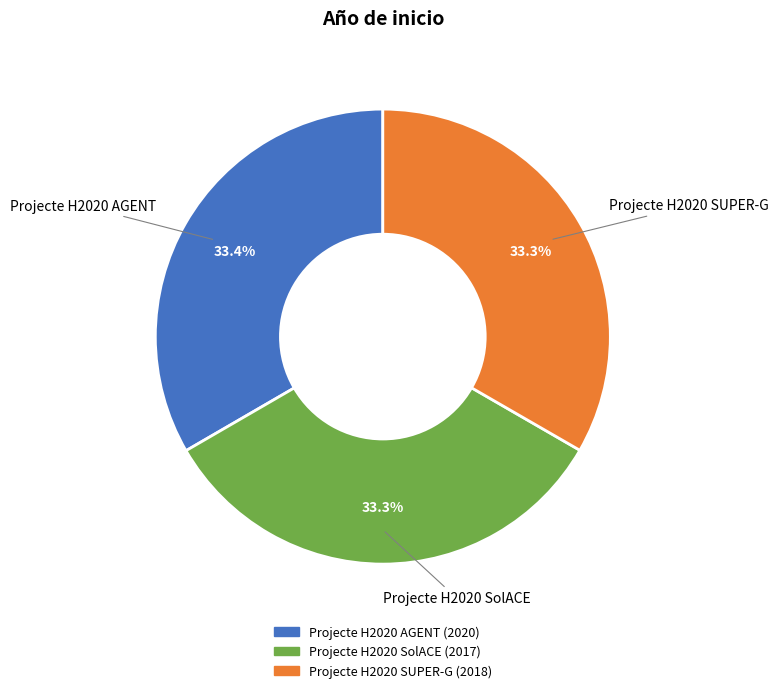

Combined, what portion of the pie is Projecte H2020 AGENT and Projecte H2020 SUPER-G?

66.7%